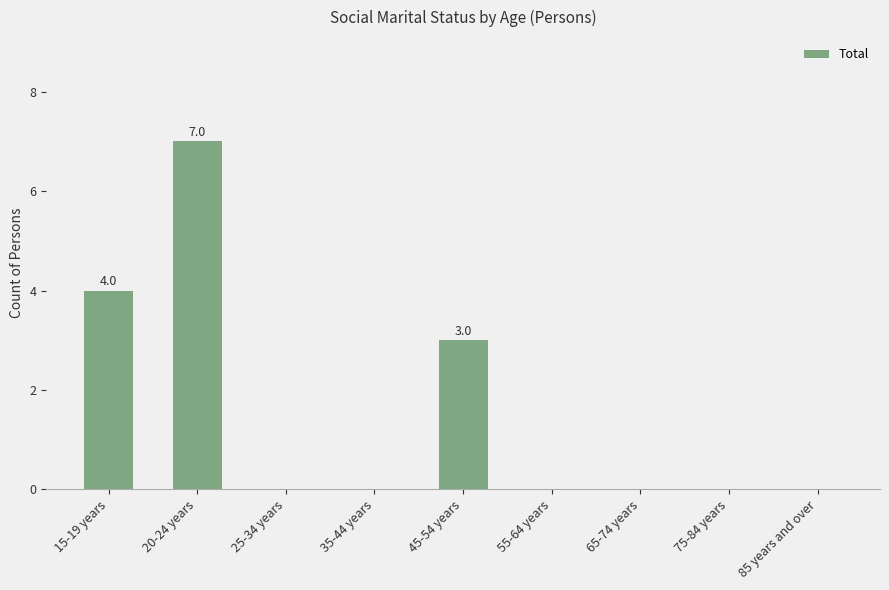

Are the bars grouped side by side (vs. stacked)?

No